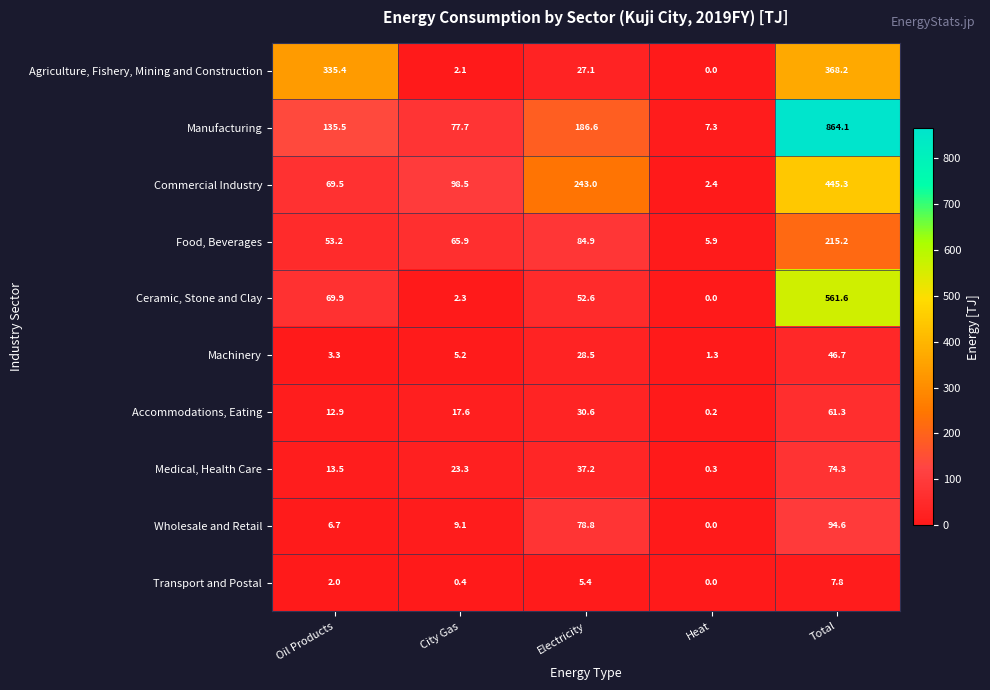

What is the highest value of the Agriculture, Fishery, Mining and Construction series?

368.2